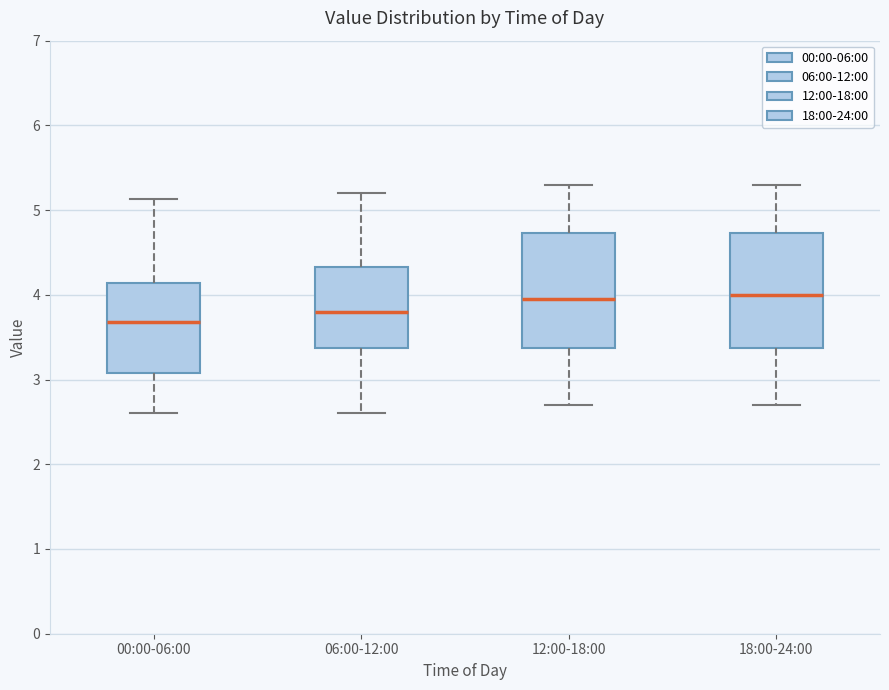

Reading left to right, transcribe this box plot: for each box, give where its median line is, the range the box spans, and where its two whiskers end, as read against the y-axis. The values are not printed on the chart, so give them approximately, as read against the axis.

00:00-06:00: median 3.7, box 3.1 to 4.1, whiskers 2.6 to 5.1
06:00-12:00: median 3.8, box 3.4 to 4.3, whiskers 2.6 to 5.2
12:00-18:00: median 4.0, box 3.4 to 4.7, whiskers 2.7 to 5.3
18:00-24:00: median 4.0, box 3.4 to 4.7, whiskers 2.7 to 5.3